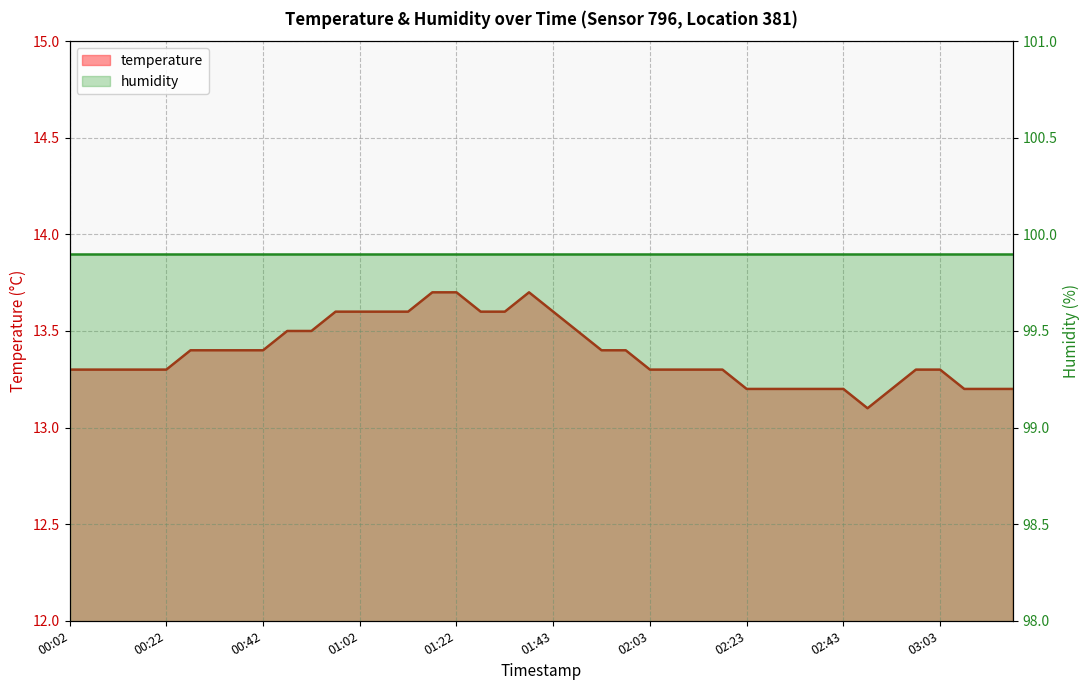

What is the sum of all values?

535.4